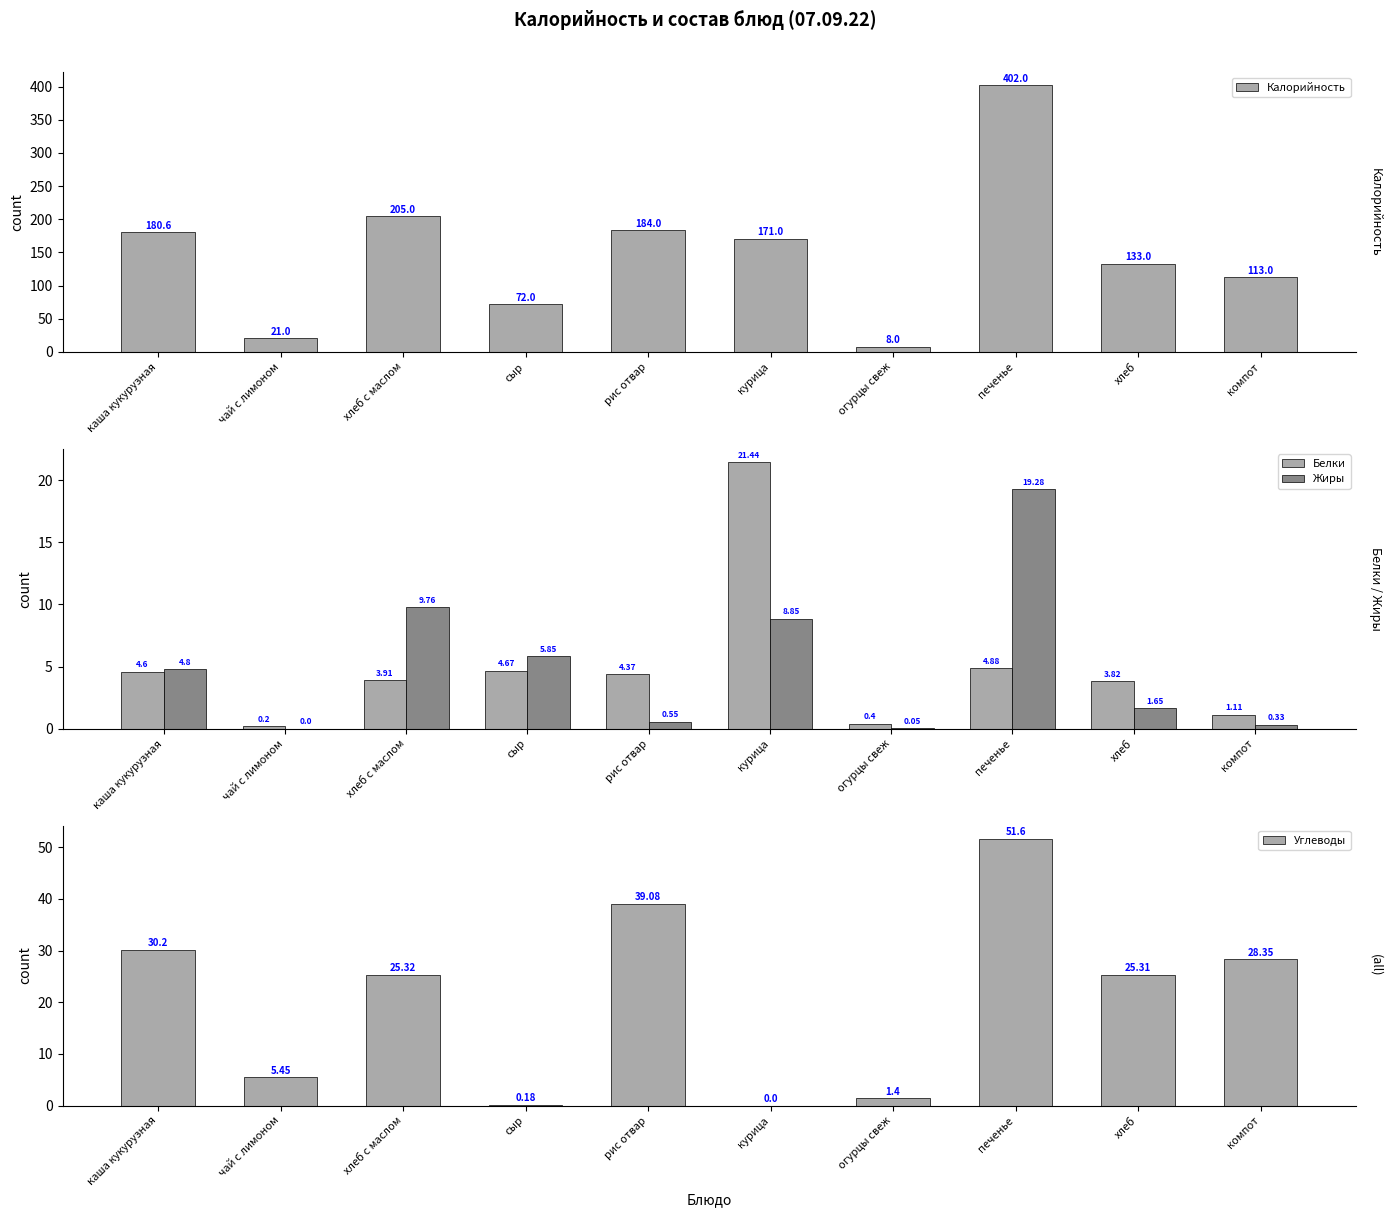

Between огурцы свеж and курица, which is larger?

курица